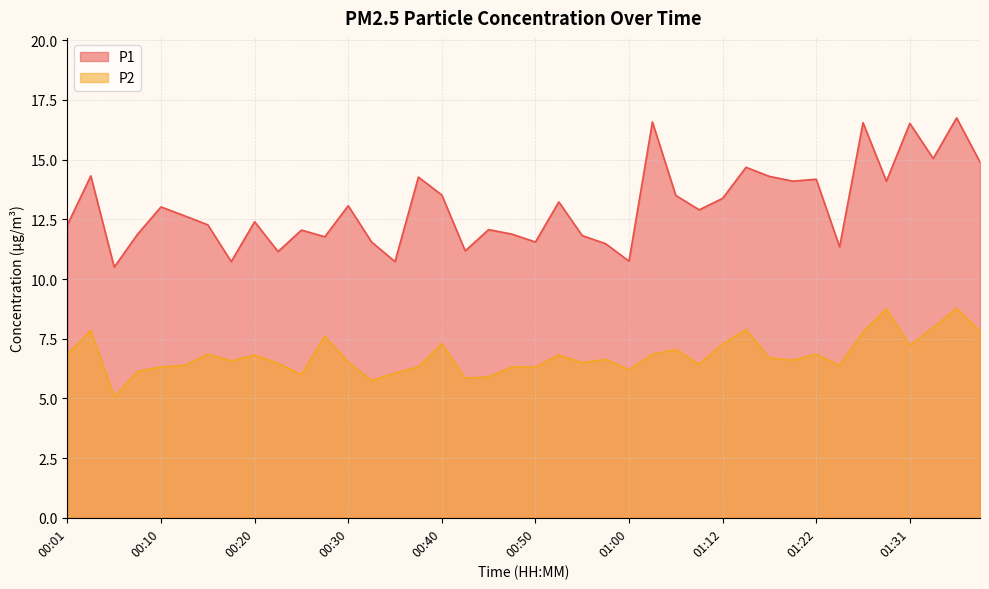

In P2, how many points are lower than both neighbors (excluding endpoints)?

11